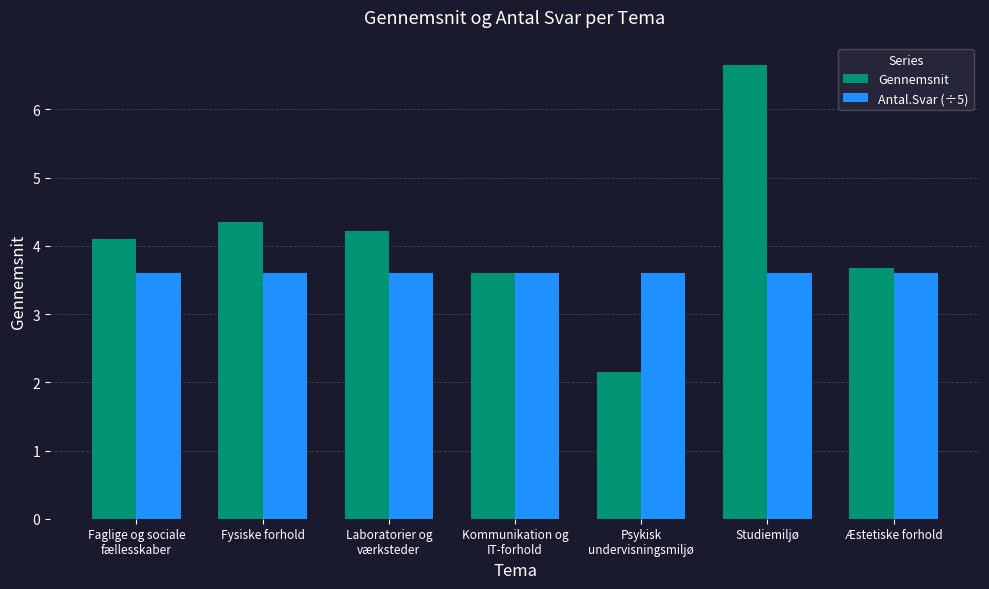

Count the number of categories in the chart.

7